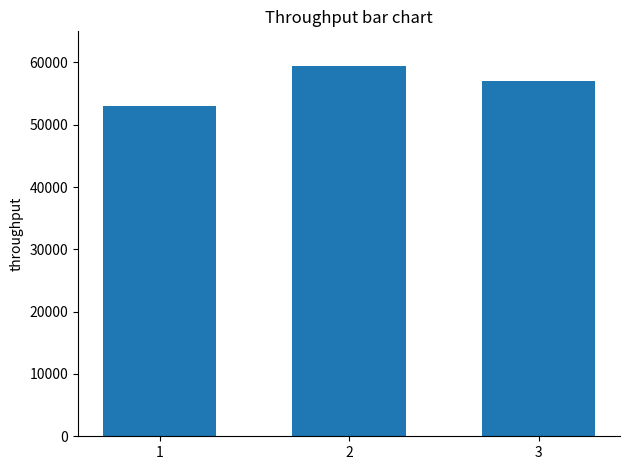

Reading left to right, list all the values displayed in this chart.

1=53000	2=59500	3=57000